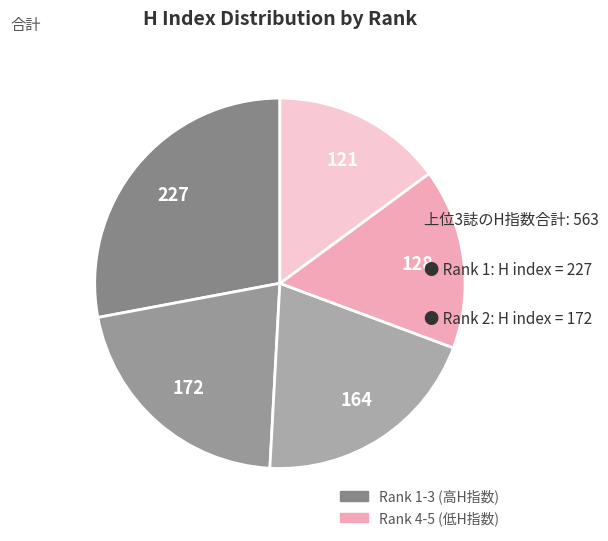

How many slices are in this pie chart?

5